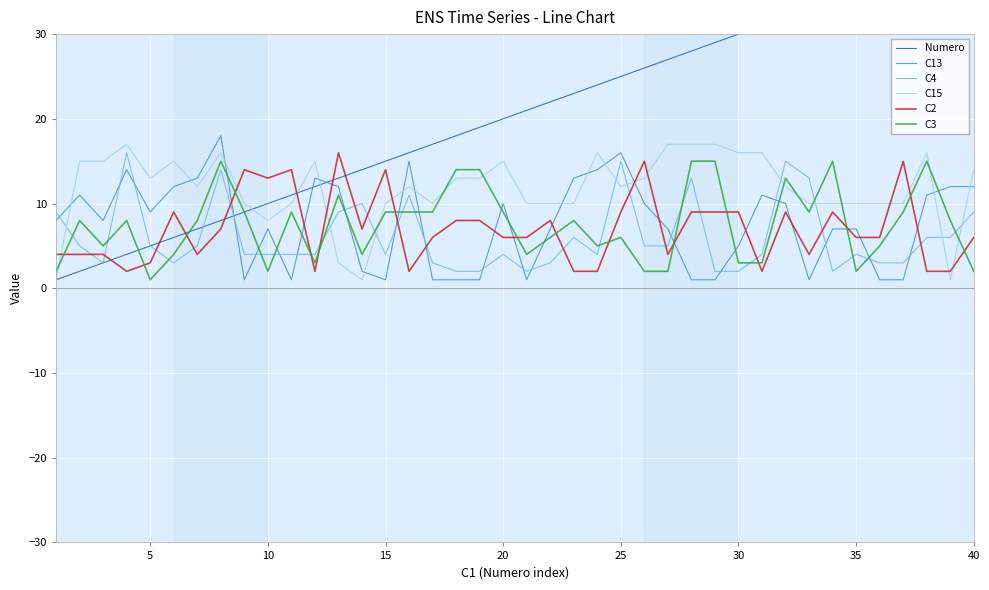

Reading left to right, transcribe all the data shown in this chart.

Numero: 1	2	3	4	5	6	7	8	9	10	11	12	13	14	15	16	17	18	19	20	21	22	23	24	25	26	27	28	29	30	31	32	33	34	35	36	37	38	39	40
C13: 8	11	8	14	9	12	13	18	1	7	1	13	12	2	1	15	1	1	1	10	1	7	13	14	16	10	7	1	1	5	11	10	1	7	7	1	1	11	12	12
C4: 9	5	3	16	5	3	5	14	4	4	4	4	9	10	4	11	3	2	2	4	2	3	6	4	15	5	5	13	2	2	4	15	13	2	4	3	3	6	6	9
C15: 1	15	15	17	13	15	12	16	10	8	10	15	3	1	10	12	10	13	13	15	10	10	10	16	12	13	17	17	17	16	16	12	10	10	10	10	10	16	1	14
C2: 4	4	4	2	3	9	4	7	14	13	14	2	16	7	14	2	6	8	8	6	6	8	2	2	9	15	4	9	9	9	2	9	4	9	6	6	15	2	2	6
C3: 2	8	5	8	1	4	8	15	9	2	9	3	11	4	9	9	9	14	14	9	4	6	8	5	6	2	2	15	15	3	3	13	9	15	2	5	9	15	8	2